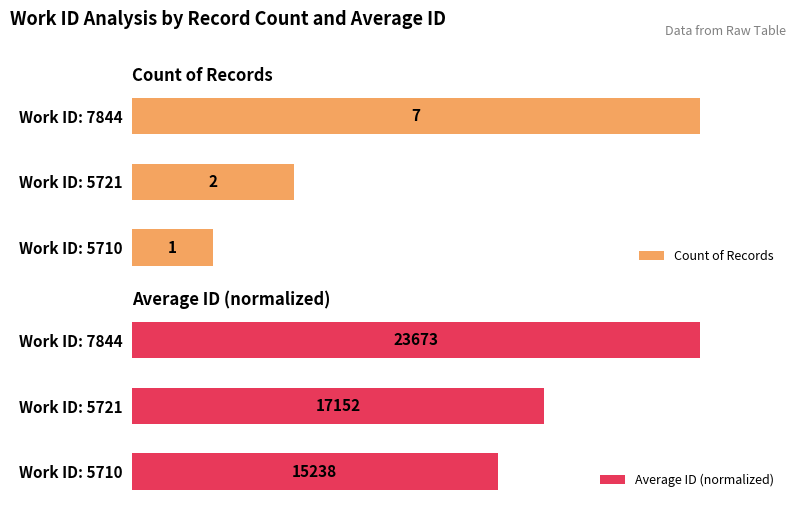

What are all the series names shown in the legend?

Count of Records, Average ID (normalized)